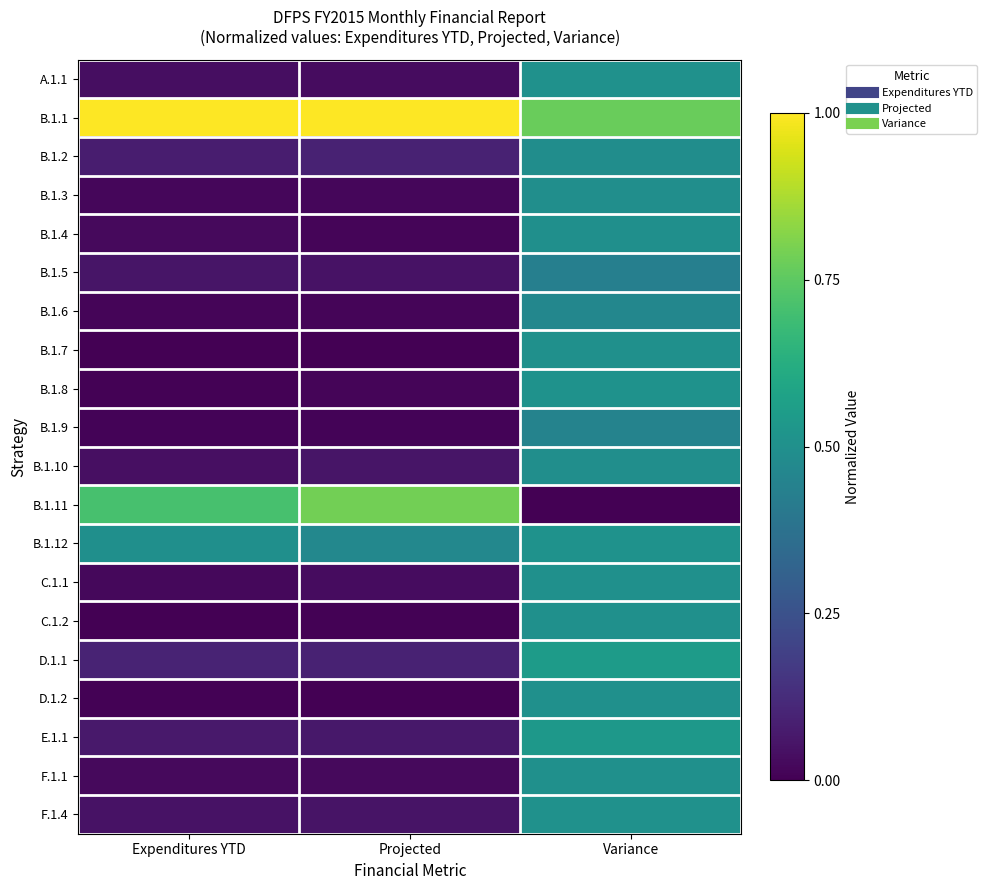

Rank the series at Variance from highest to lowest value.

B.1.1, D.1.1, E.1.1, B.1.8, B.1.12, F.1.4, A.1.1, F.1.1, D.1.2, B.1.7, C.1.1, C.1.2, B.1.4, B.1.3, B.1.10, B.1.2, B.1.6, B.1.9, B.1.5, B.1.11